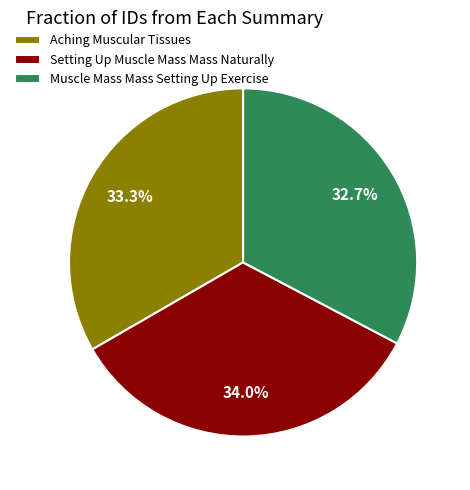

Rank the categories by value from highest to lowest.

Setting Up Muscle Mass Mass Naturally, Aching Muscular Tissues, Muscle Mass Mass Setting Up Exercise